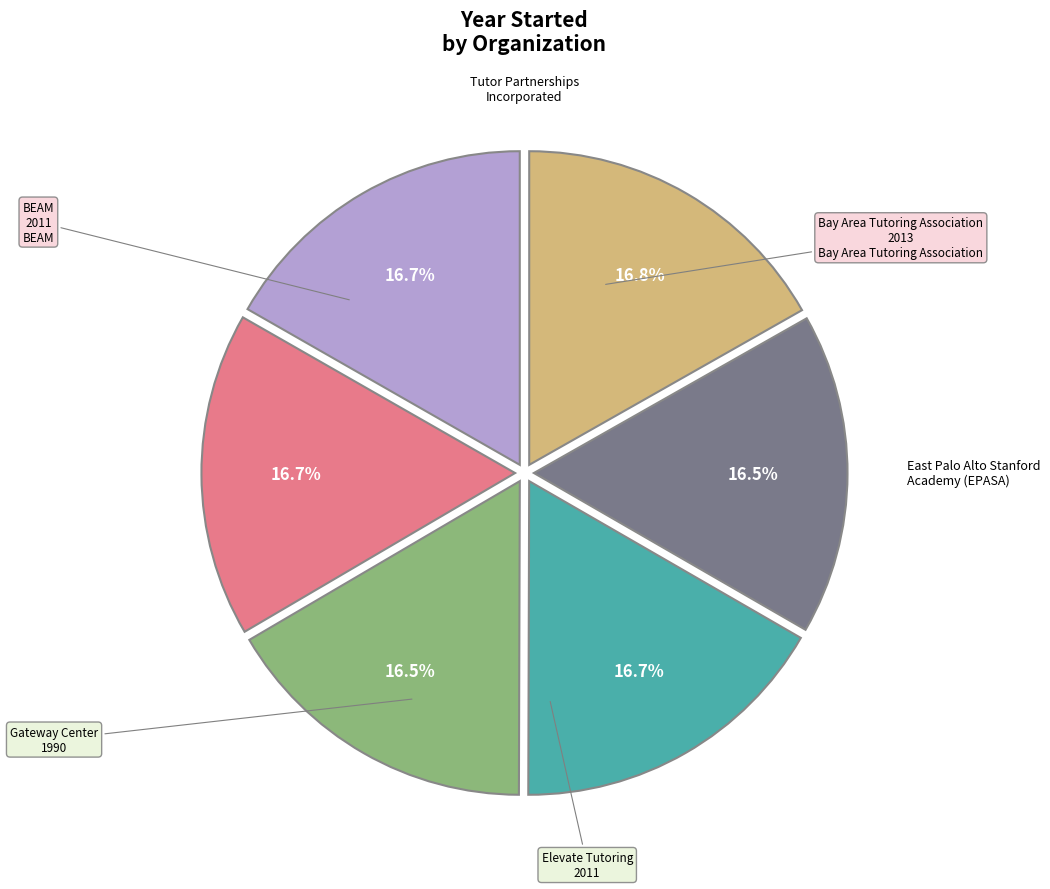

Is there a majority slice in this chart?

No